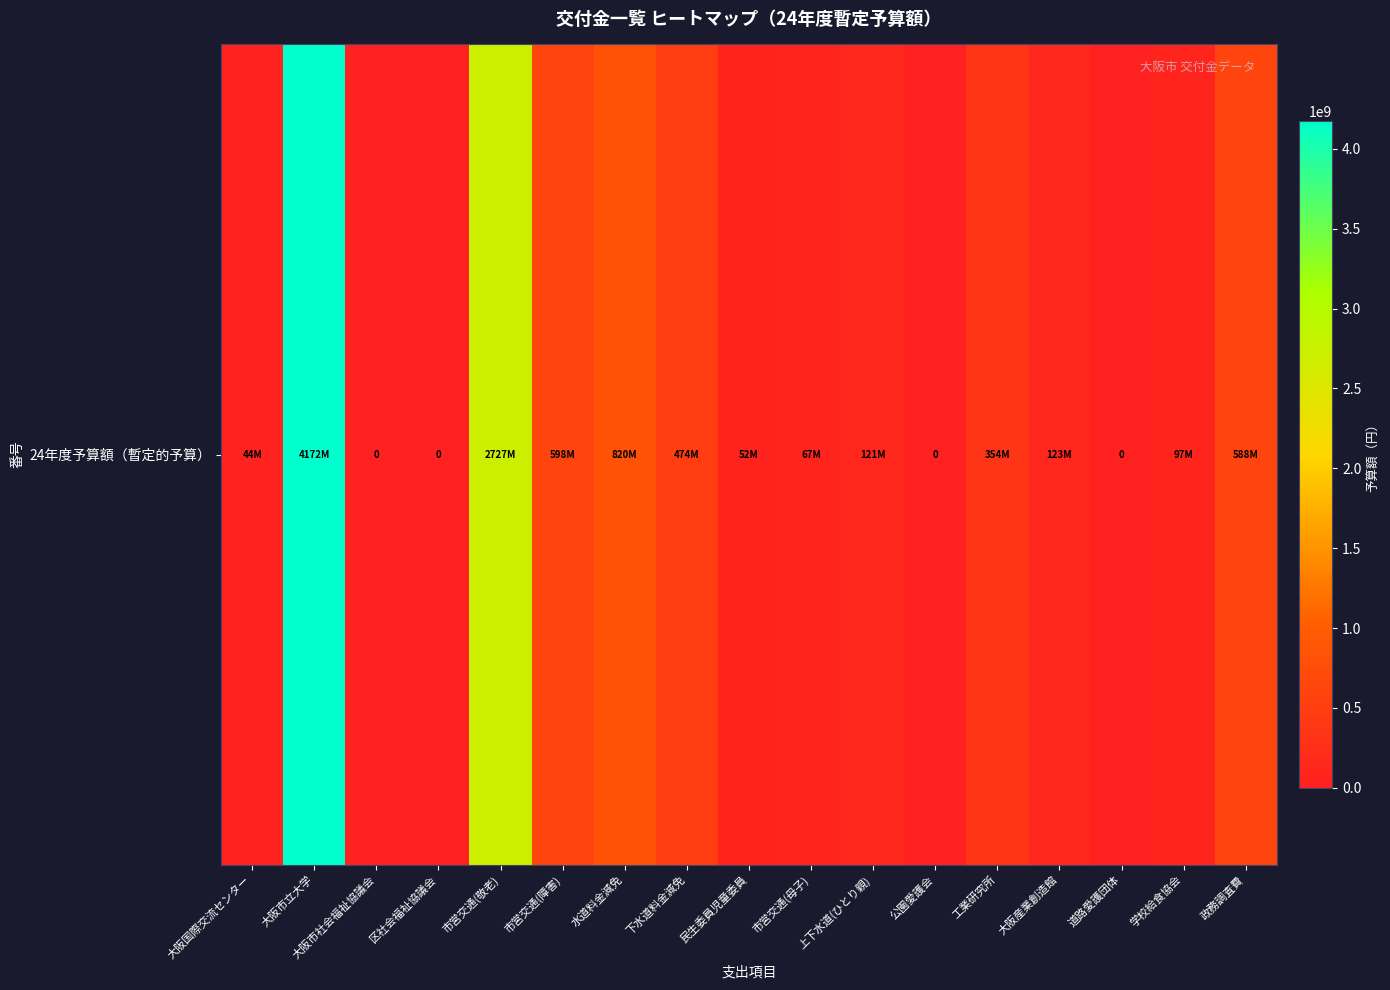

List the labels in order of value, smallest first.

大阪市社会福祉協議会, 区社会福祉協議会, 公園愛護会, 道路愛護団体, 大阪国際交流センター, 民生委員児童委員, 市営交通(母子), 学校給食協会, 上下水道(ひとり親), 大阪産業創造館, 工業研究所, 下水道料金減免, 政務調査費, 市営交通(障害), 水道料金減免, 市営交通(敬老), 大阪市立大学